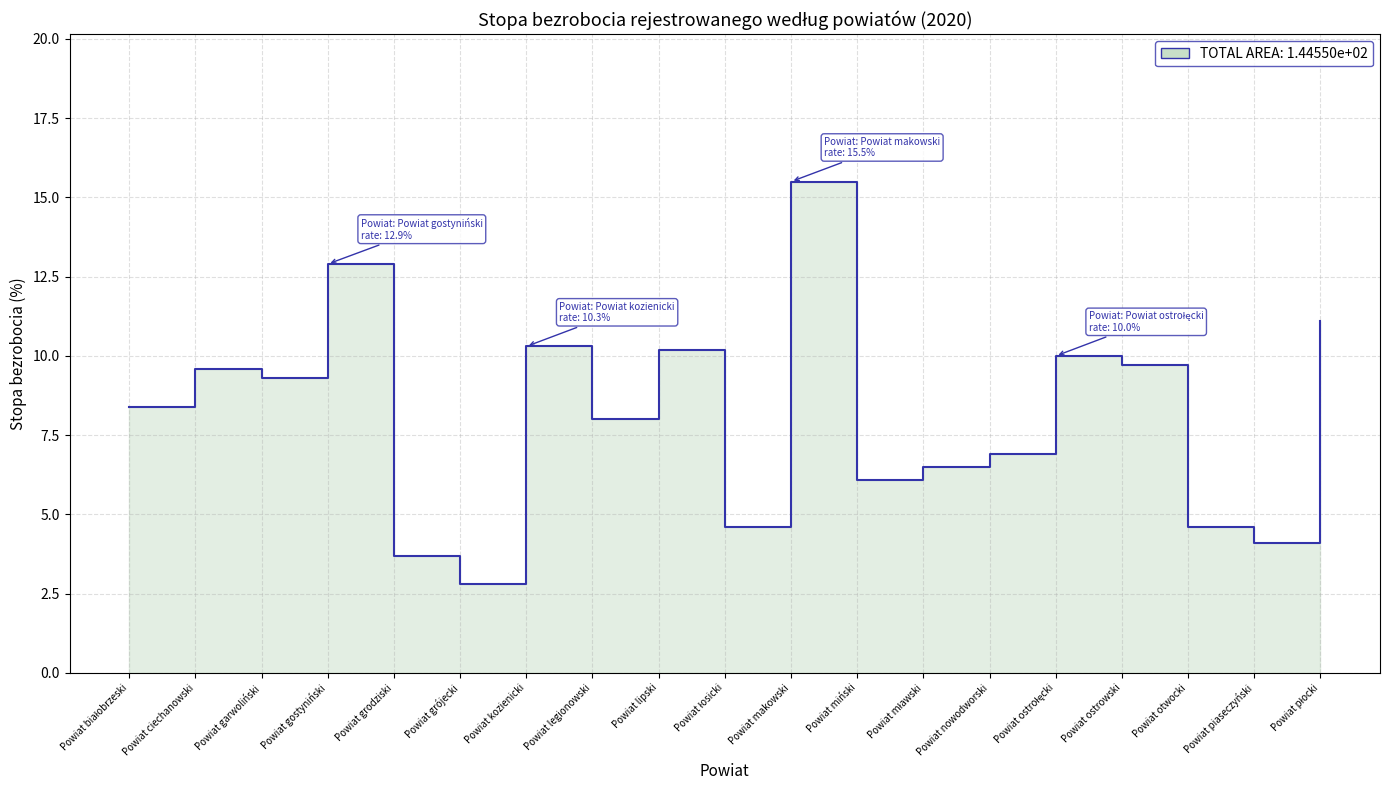

Rank the categories by value from highest to lowest.

Powiat makowski, Powiat gostyniński, Powiat płocki, Powiat kozienicki, Powiat lipski, Powiat ostrołęcki, Powiat ostrowski, Powiat ciechanowski, Powiat garwoliński, Powiat białobrzeski, Powiat legionowski, Powiat nowodworski, Powiat mławski, Powiat miński, Powiat łosicki, Powiat otwocki, Powiat piaseczyński, Powiat grodziski, Powiat grójecki